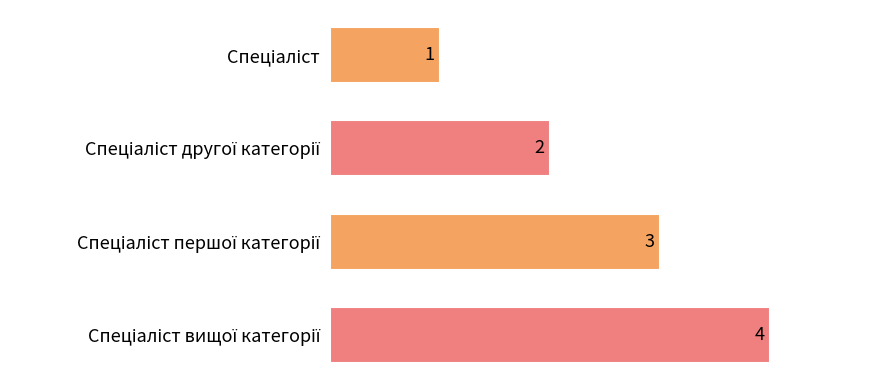

What is the greatest value displayed?

4